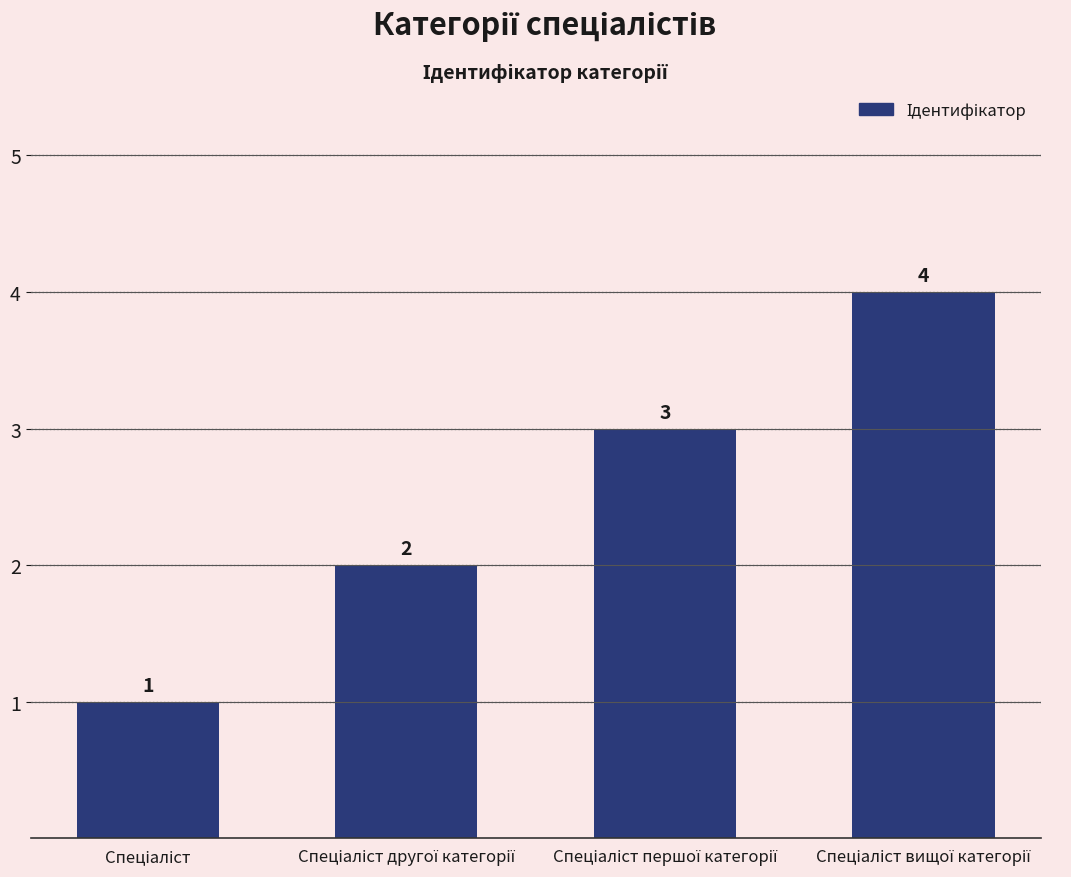

How many values are between 2 and 4?

3